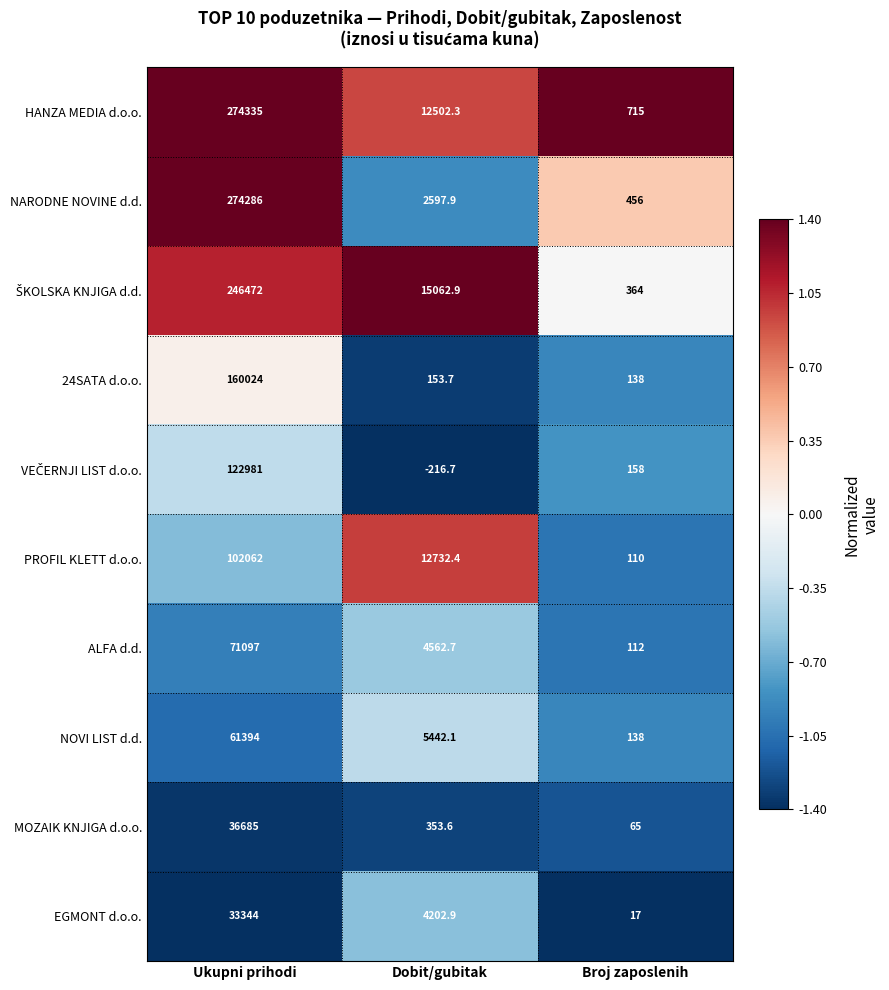

What is the difference between the maximum and minimum values in the NOVI LIST d.d. series?

61256.0